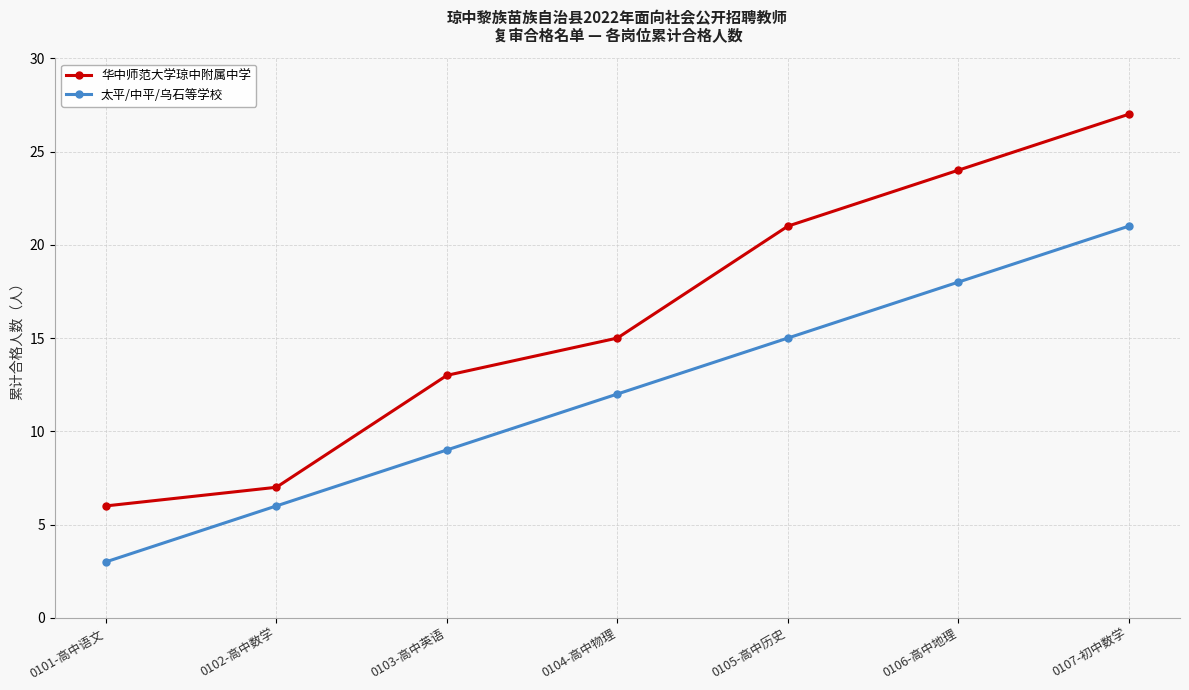

Which category has the lowest value across all series?

0101-高中语文